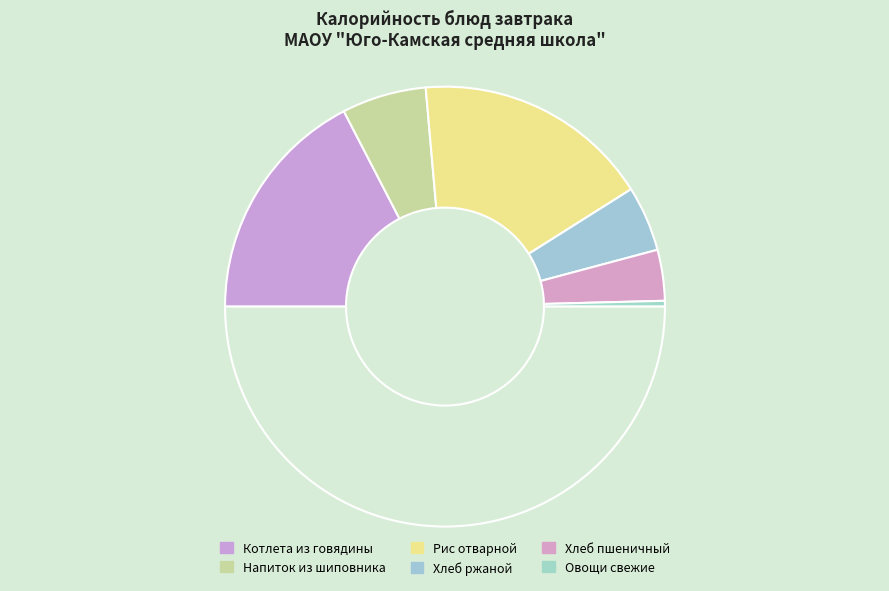

How many slices are in this pie chart?

7